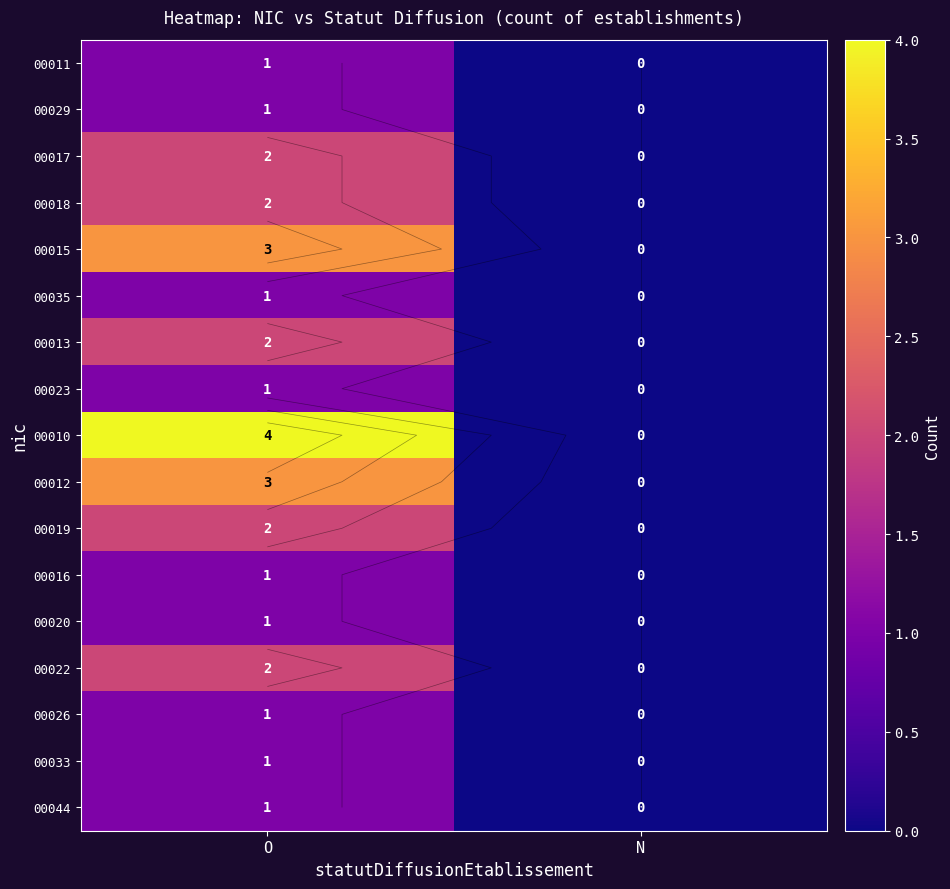

At O, list the series in order from largest to smallest.

00010, 00015, 00012, 00017, 00018, 00013, 00019, 00022, 00011, 00029, 00035, 00023, 00016, 00020, 00026, 00033, 00044